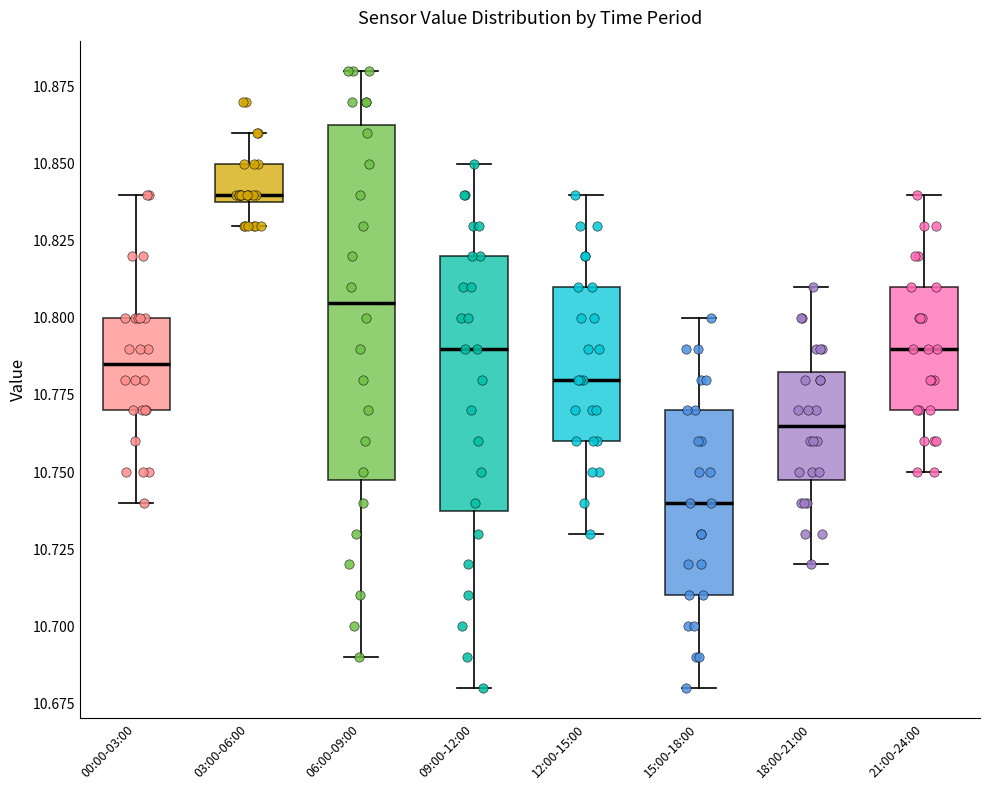

Where does the upper whisker of the box for 00:00-03:00 end on the y-axis? The values are not printed on the chart, so give them approximately, as read against the axis.

10.840